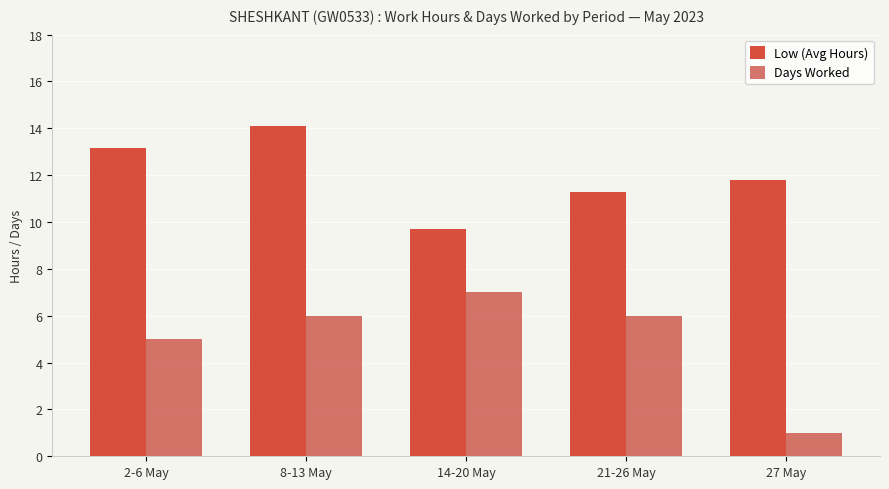

Which category has the highest value across all series?

8-13 May